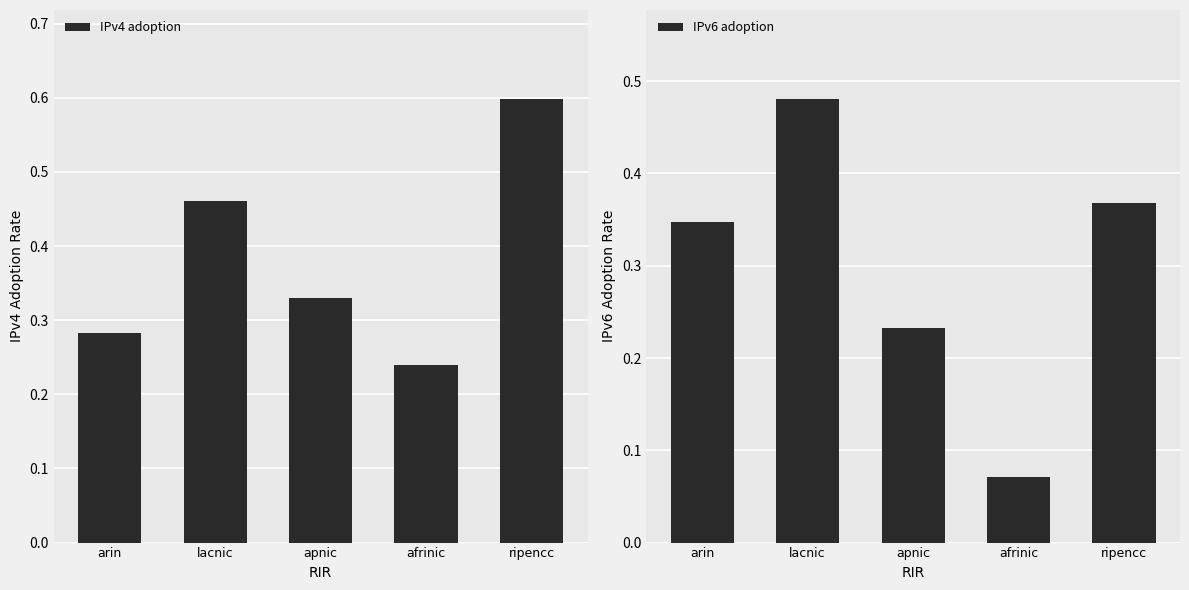

What is the maximum value for IPv4 adoption?

0.6